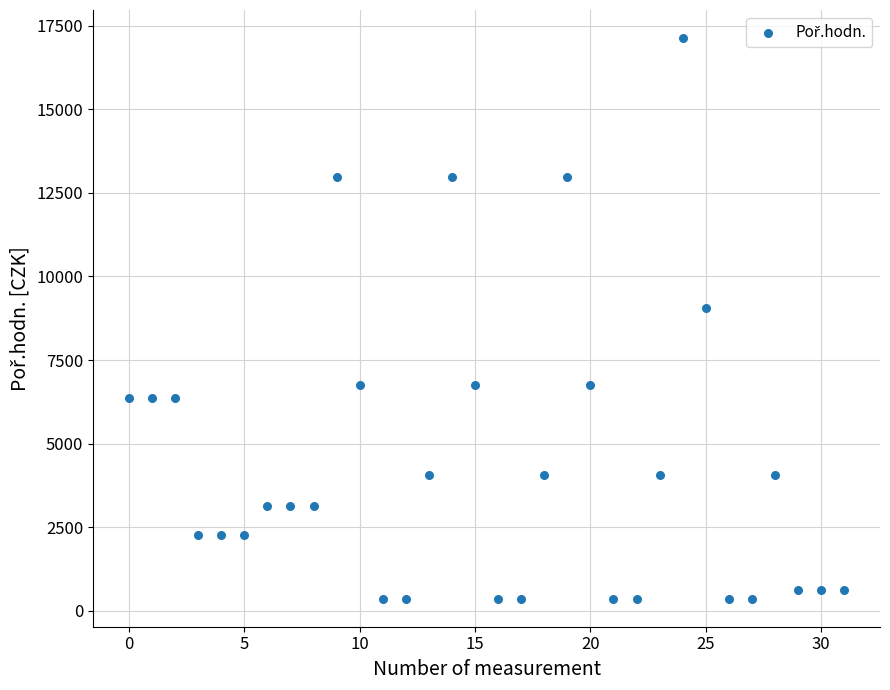

What is the range of Y values (max minus min)?

16779